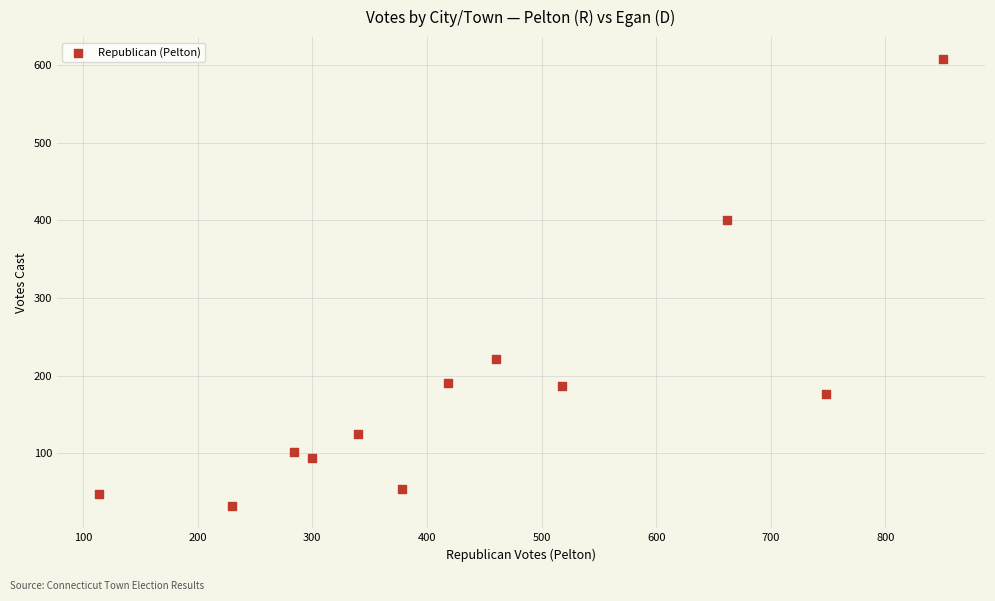

What is the range of Y values (max minus min)?

575